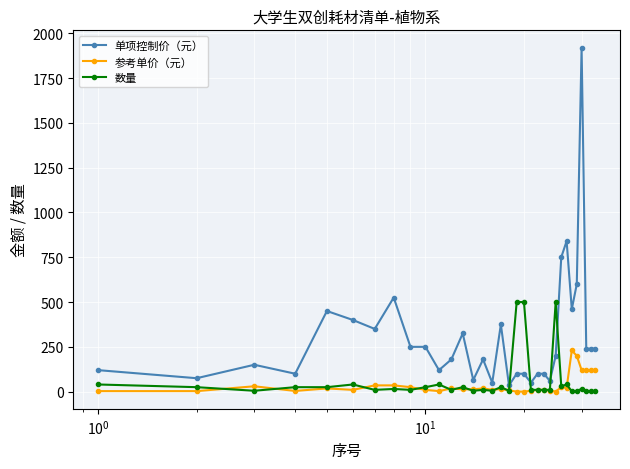

Which series has the widest spread of values?

单项控制价（元）